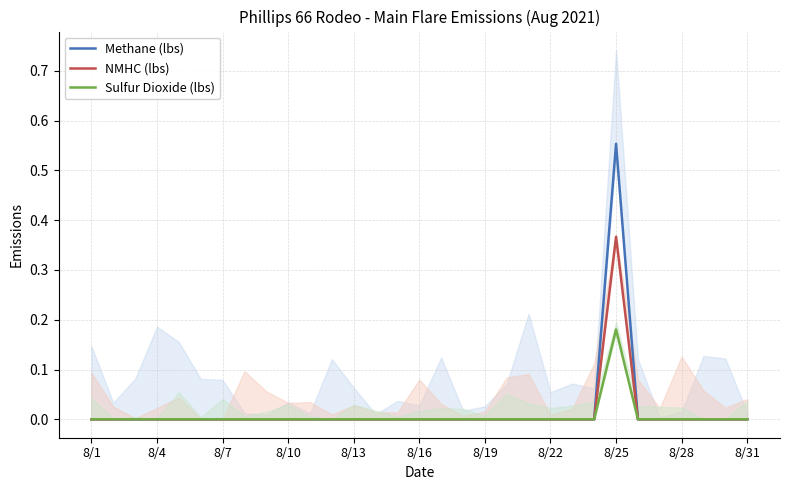

True or false: Sulfur Dioxide (lbs) and Methane (lbs) intersect in this chart.

False